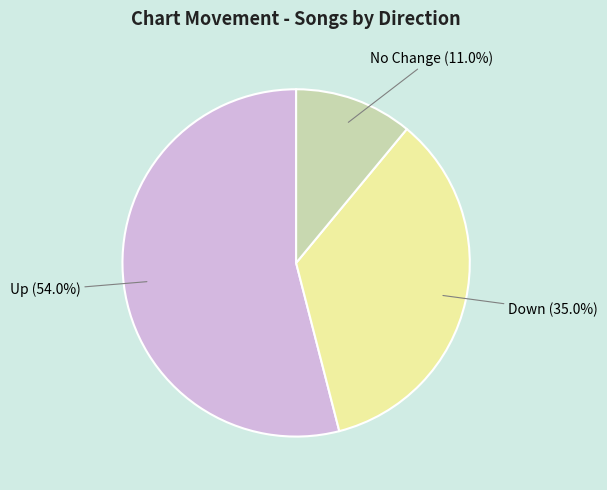

Between Down and Up, which is larger?

Up